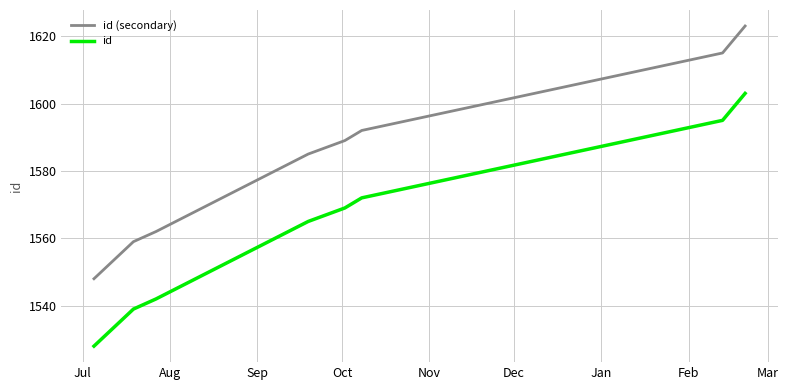

Reading left to right, list all the values displayed in this chart.

id (secondary): 1548	1559	1562	1585	1589	1592	1615	1623
id: 1528	1539	1542	1565	1569	1572	1595	1603